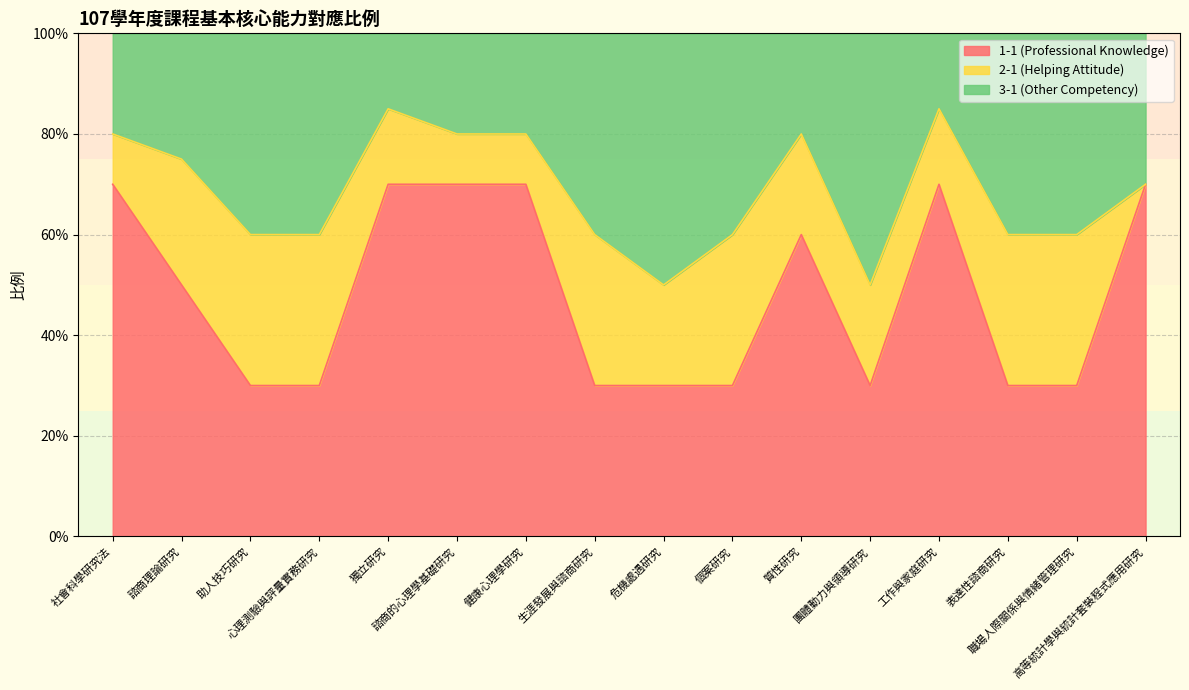

At which category is the sum across all series the highest?

獨立研究